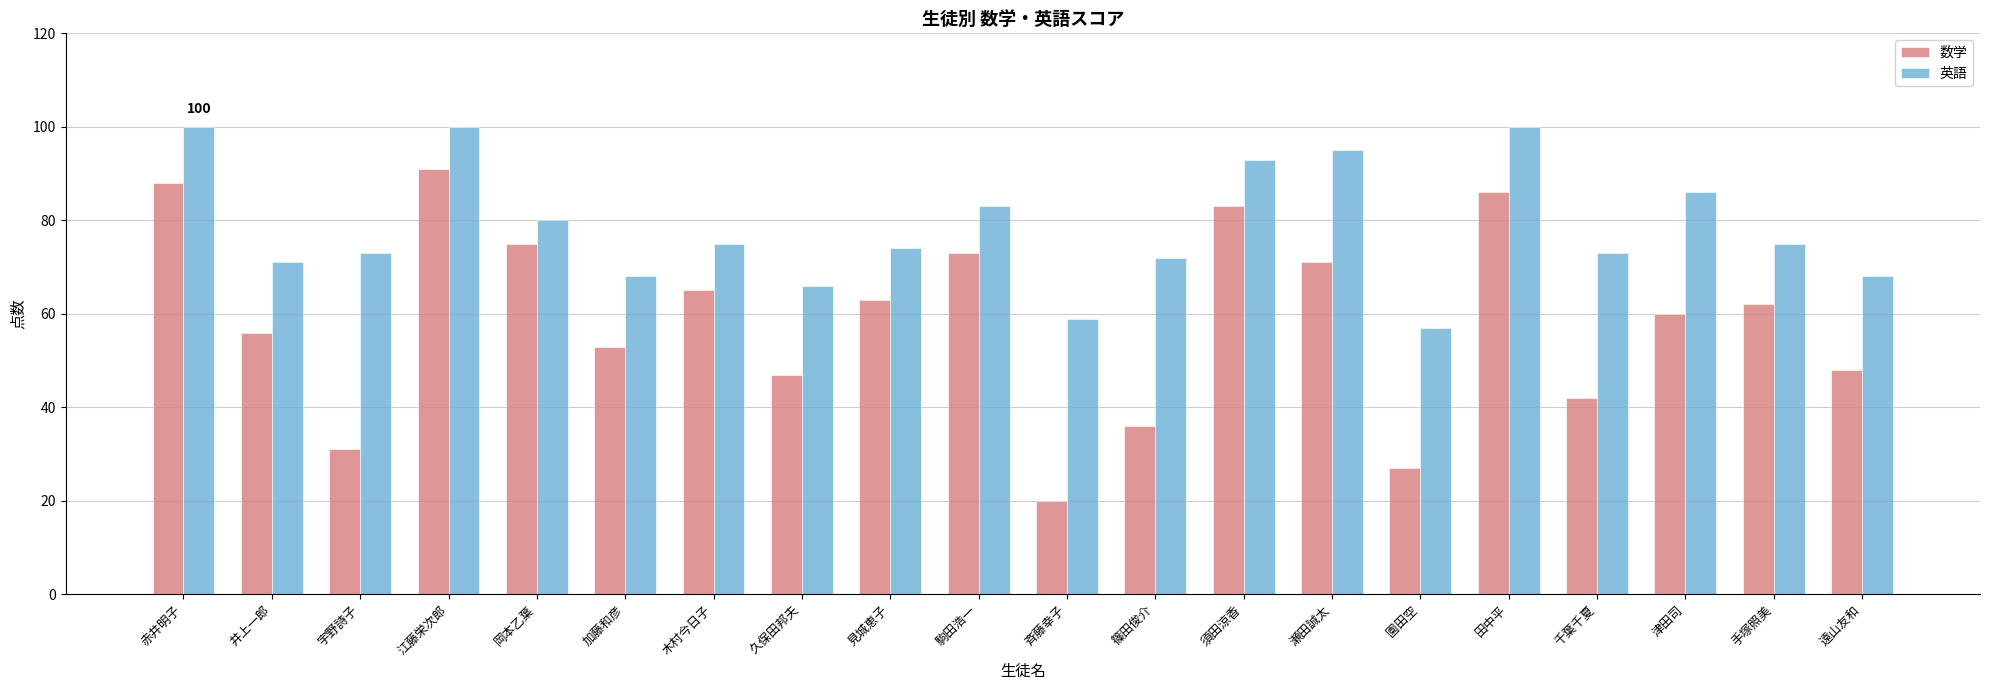

Reading left to right, extract all data points from this chart.

数学: 赤井明子=88	井上一郎=56	宇野詩子=31	江藤栄次郎=91	岡本乙葉=75	加藤和彦=53	木村今日子=65	久保田邦夫=47	見城恵子=63	駒田浩一=73	斉藤幸子=20	篠田俊介=36	須田涼香=83	瀬田誠太=71	園田空=27	田中平=86	千葉千夏=42	津田司=60	手塚照美=62	遠山友和=48
英語: 赤井明子=100	井上一郎=71	宇野詩子=73	江藤栄次郎=100	岡本乙葉=80	加藤和彦=68	木村今日子=75	久保田邦夫=66	見城恵子=74	駒田浩一=83	斉藤幸子=59	篠田俊介=72	須田涼香=93	瀬田誠太=95	園田空=57	田中平=100	千葉千夏=73	津田司=86	手塚照美=75	遠山友和=68